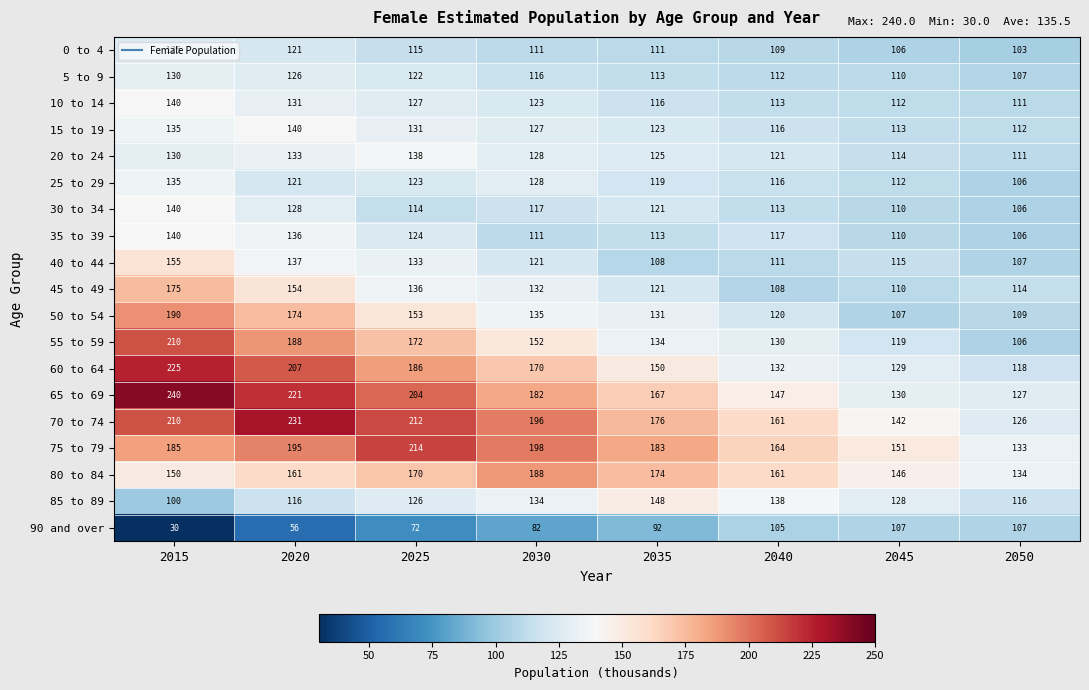

How many data points in 85 to 89 are less than 128?

4